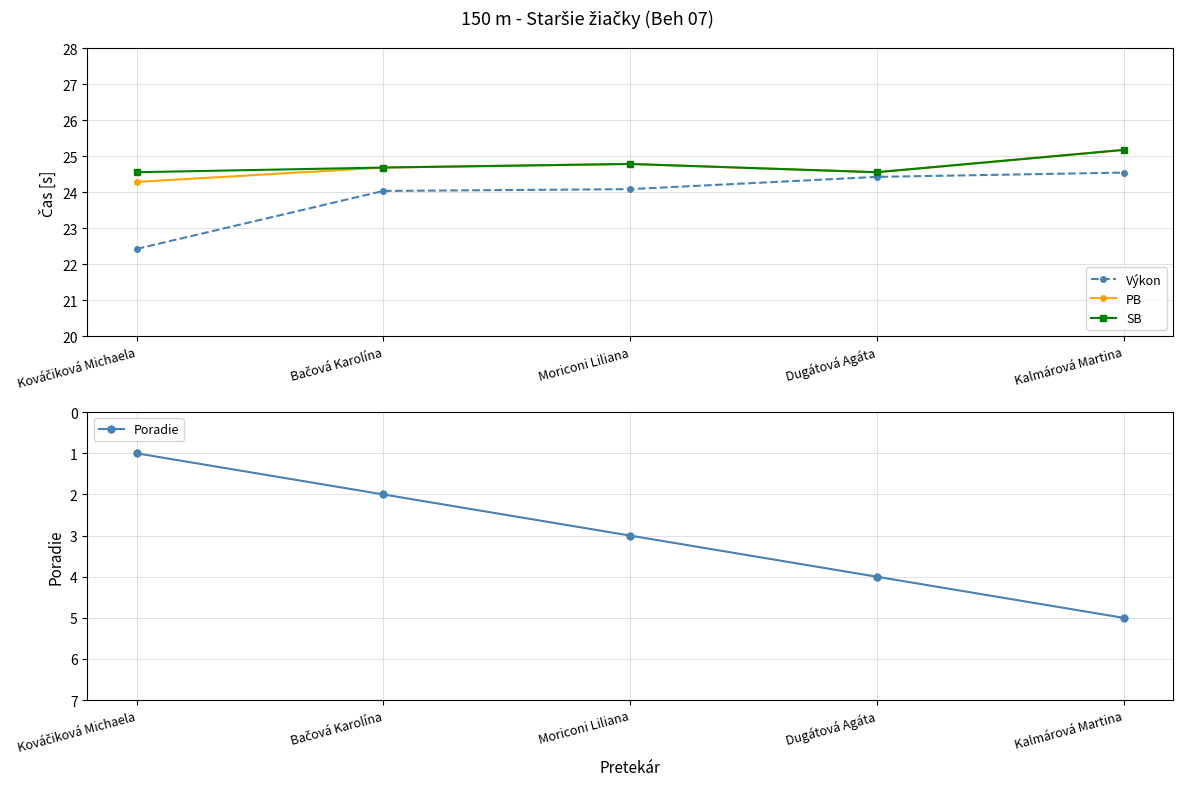

Is the value of Výkon at Dugátová Agáta greater than the value of PB at Bačová Karolína?

No